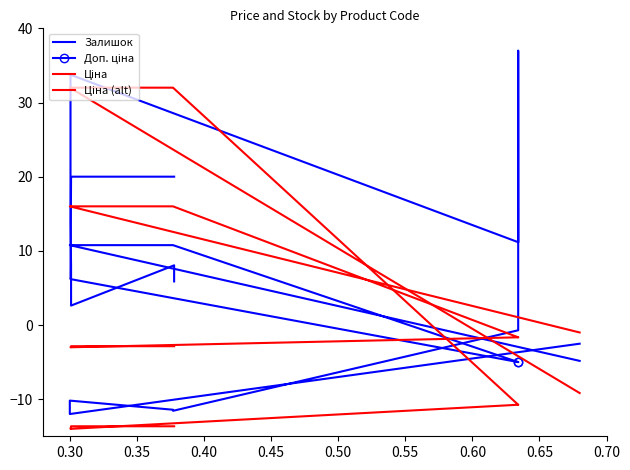

Reading left to right, list all the values displayed in this chart.

Залишок: 5.9	8.0	2.6	8.0	13.8	33.7	11.2	13.0	37.0	-0.7	-11.6	-11.4	-10.2	-12.0	-2.5
Доп. ціна: 20.0	20.0	20.0	20.0	6.2	6.2	-5.0	-5.0	-5.0	-5.0	10.8	10.8	10.8	10.8	-4.8
Ціна: -13.7	-13.7	-13.7	-13.7	-14.0	-14.0	-10.7	-10.7	-10.7	-10.7	32.0	32.0	32.0	32.0	-9.2
Ціна (alt): -2.9	-2.9	-2.9	-2.9	-3.0	-3.0	-1.7	-1.7	-1.7	-1.7	16.0	16.0	16.0	16.0	-1.0